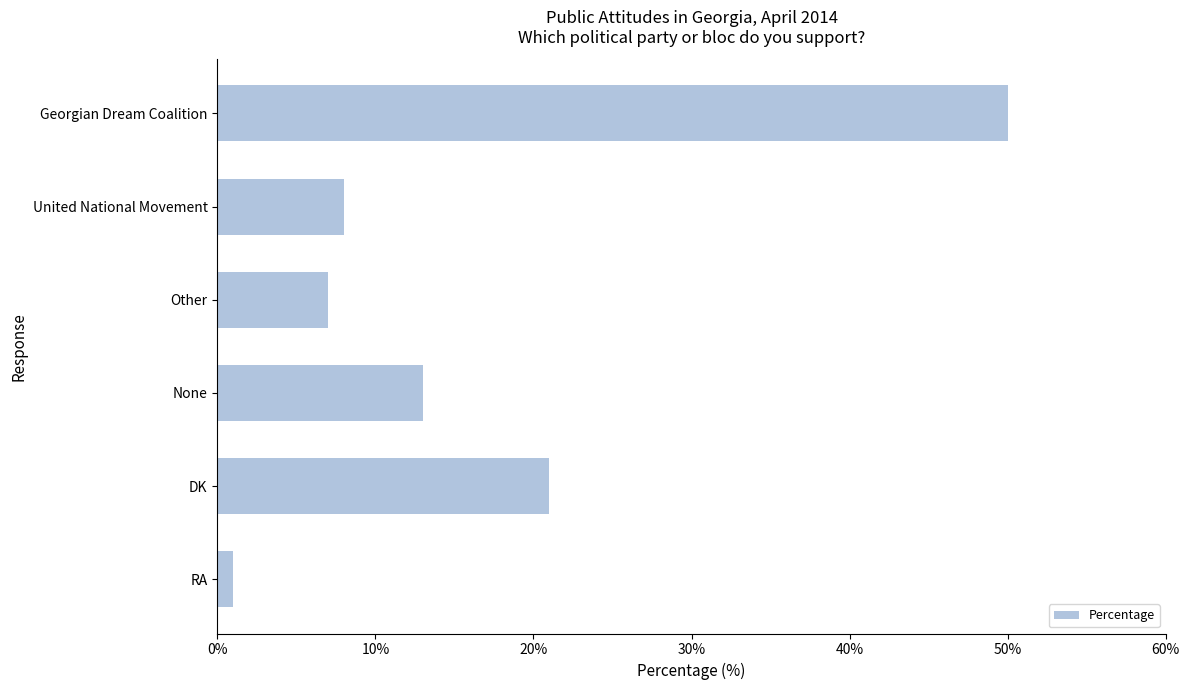

What is the change in value from None to DK?

+8